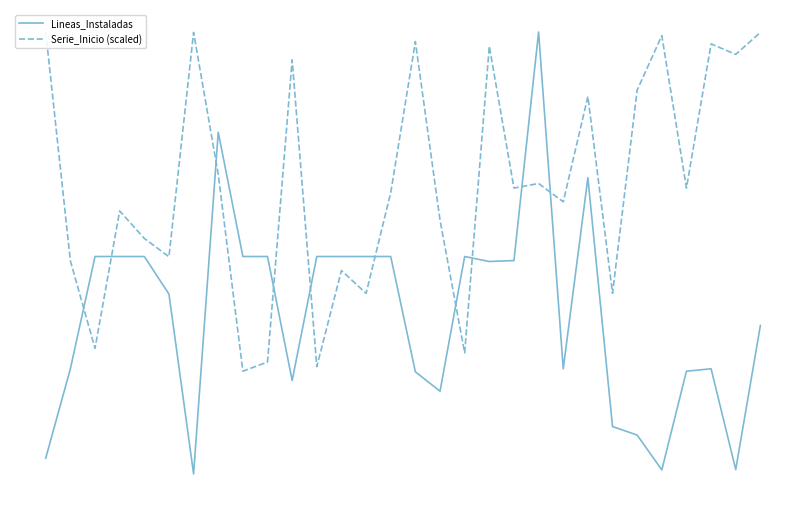

List the series in order of their overall mean, lowest first.

Lineas_Instaladas, Serie_Inicio (scaled)